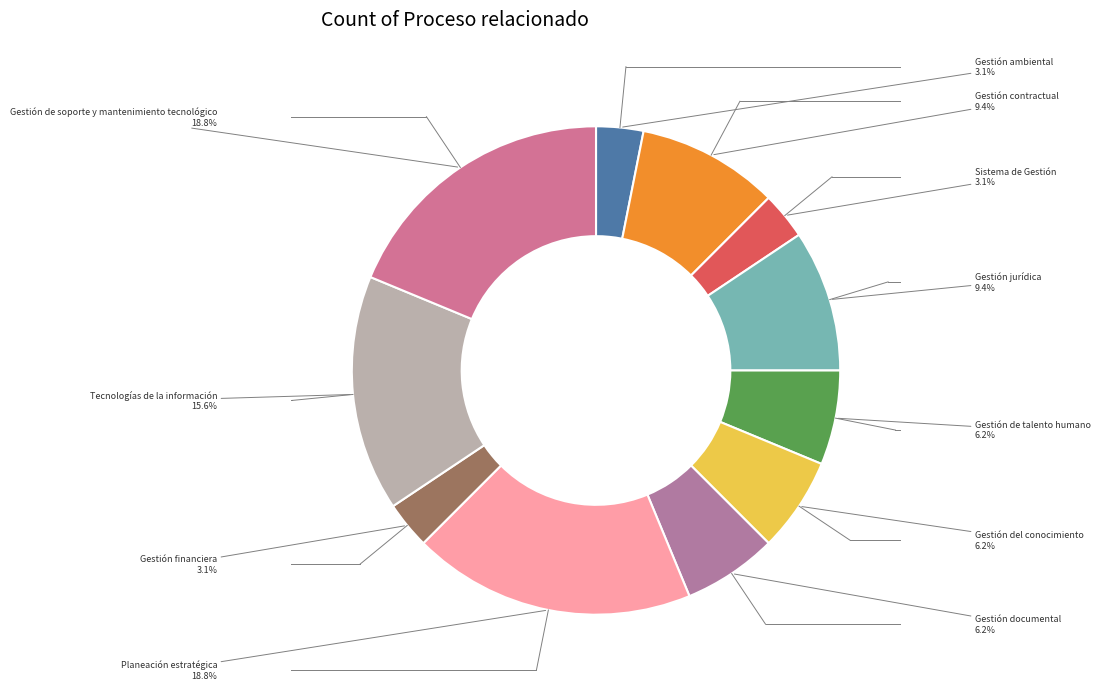

How many segments does this pie chart have?

11